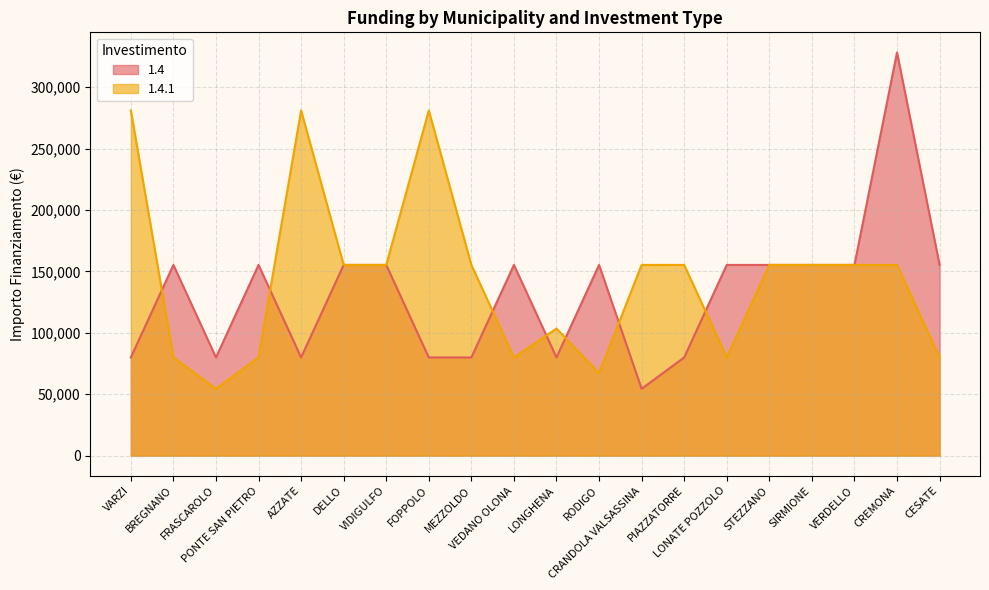

What is the label of the 20th point from the right?

VARZI